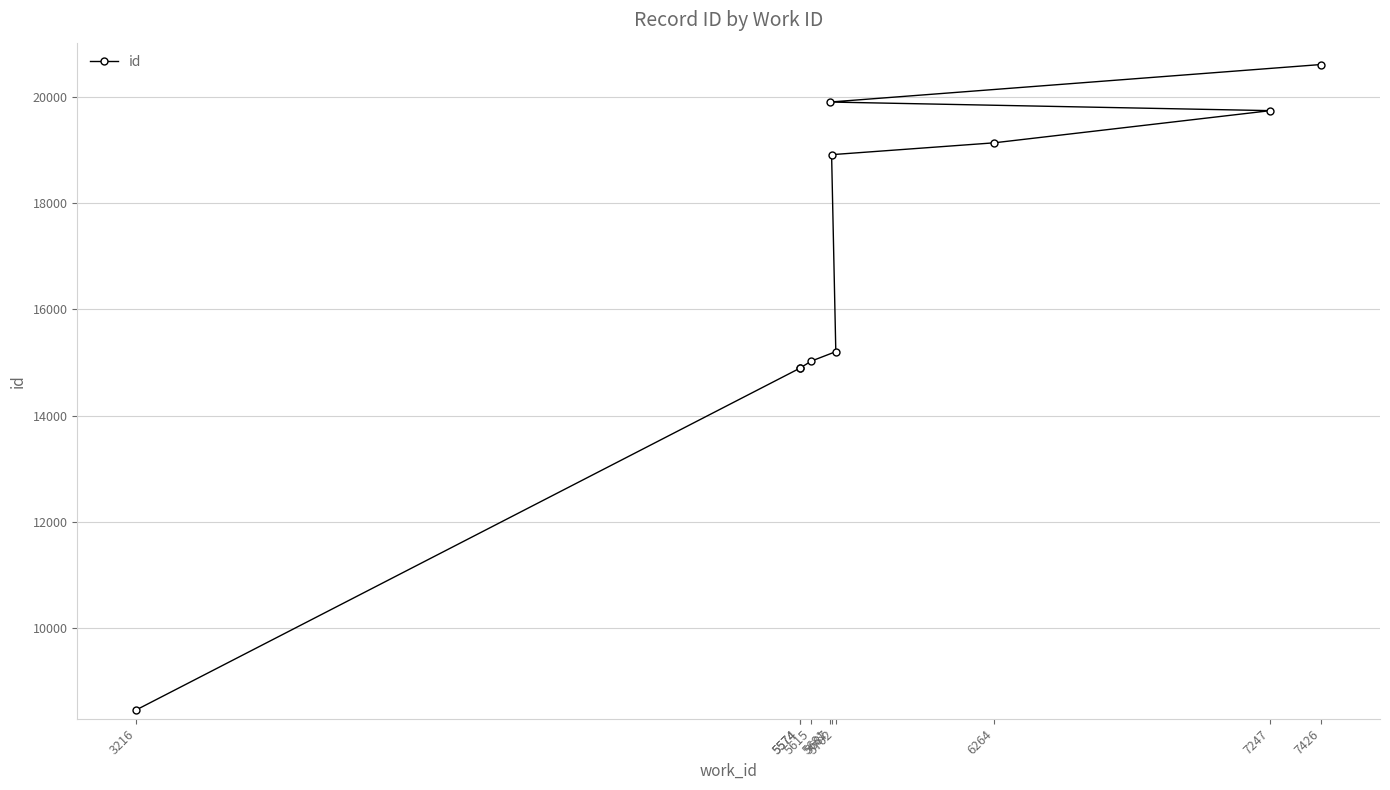

Reading left to right, what are all the values shown in this chart?

8453	14891	14892	15026	15204	18917	19140	19747	19909	20616